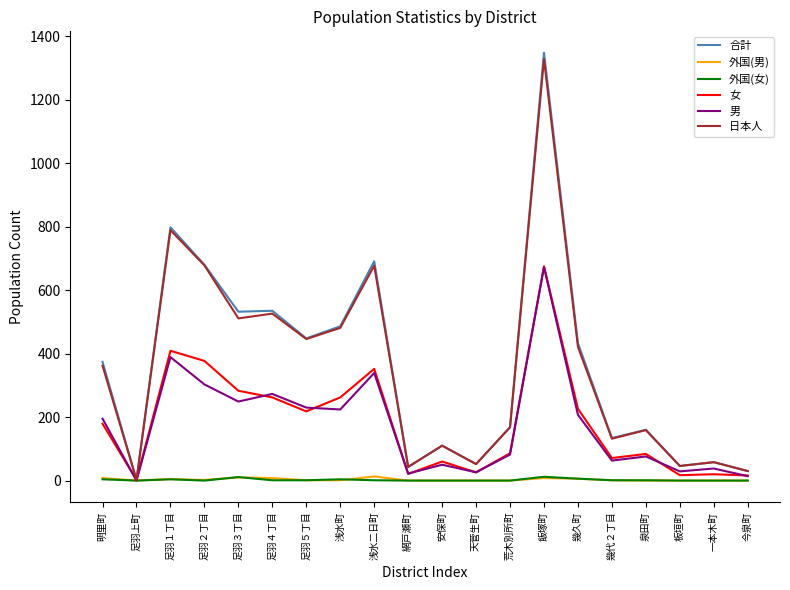

Which series has the largest range (max minus min)?

合計